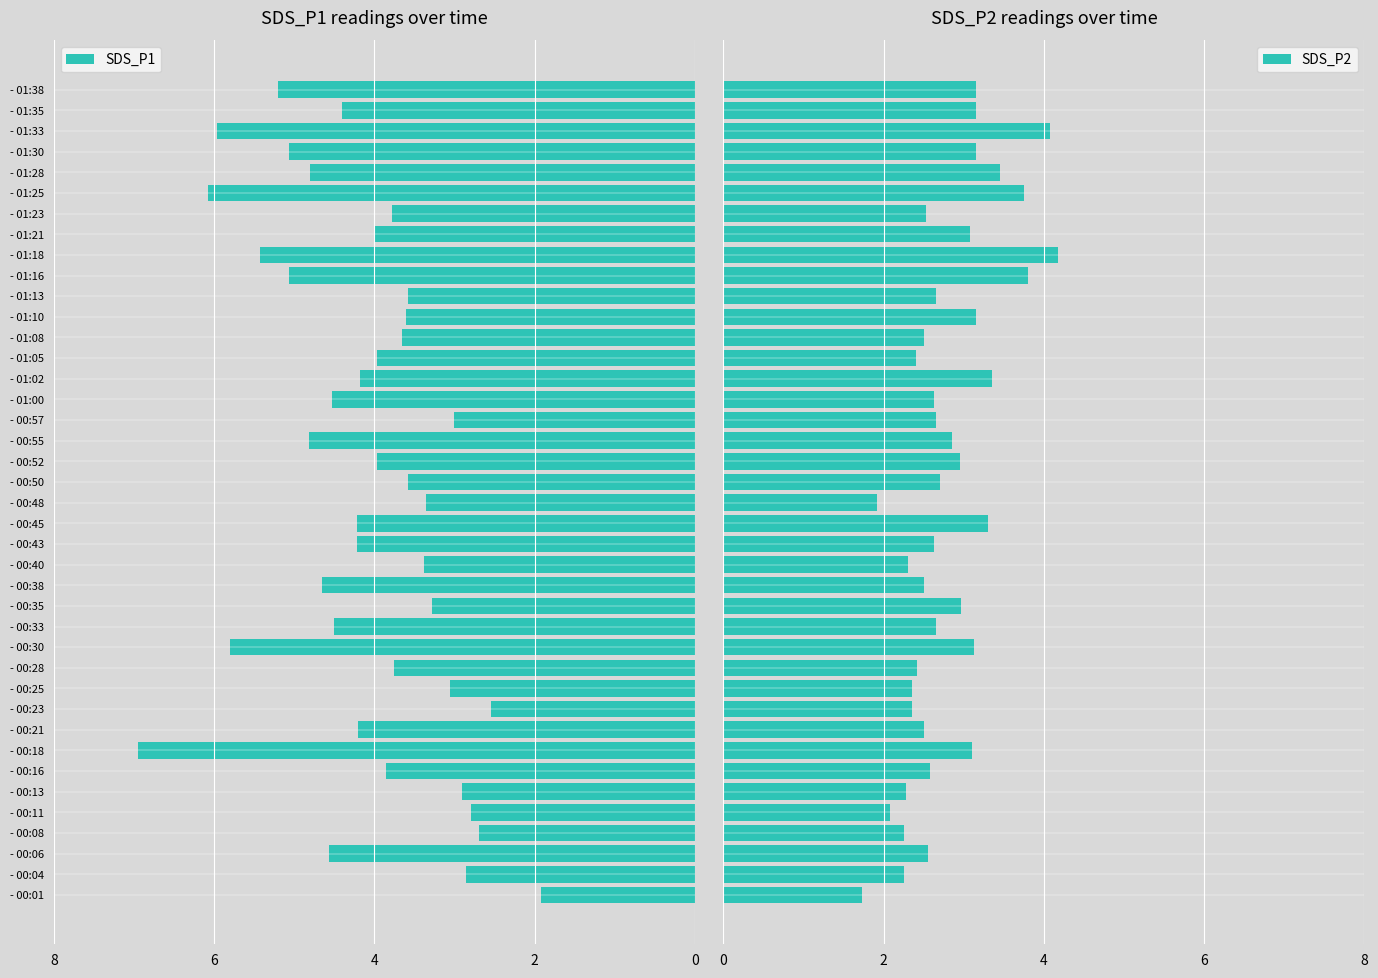

What is the average value of the SDS_P2 series?

2.8